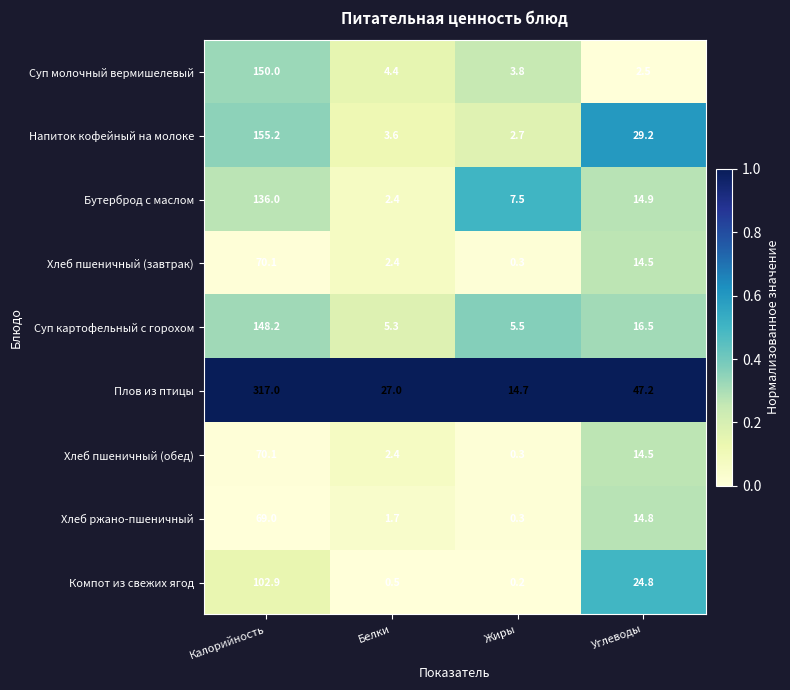

Rank the categories by Хлеб пшеничный (завтрак) value from highest to lowest.

Калорийность, Углеводы, Белки, Жиры